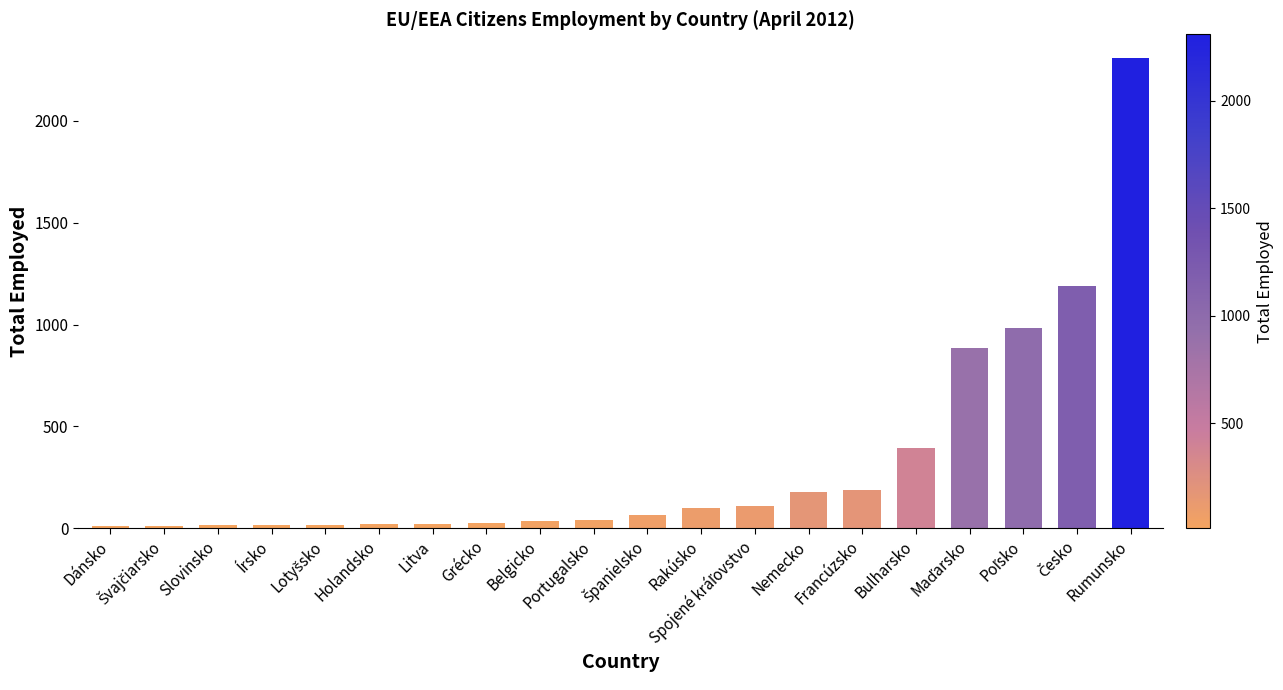

What is the change in value from Rakúsko to Rumunsko?

+2211